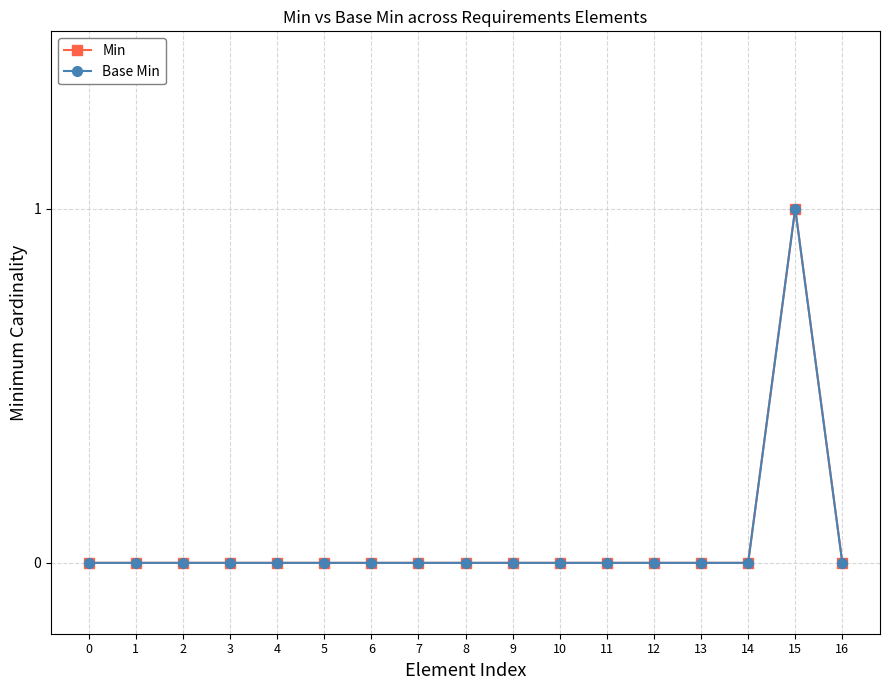

What are all the series names shown in the legend?

Min, Base Min